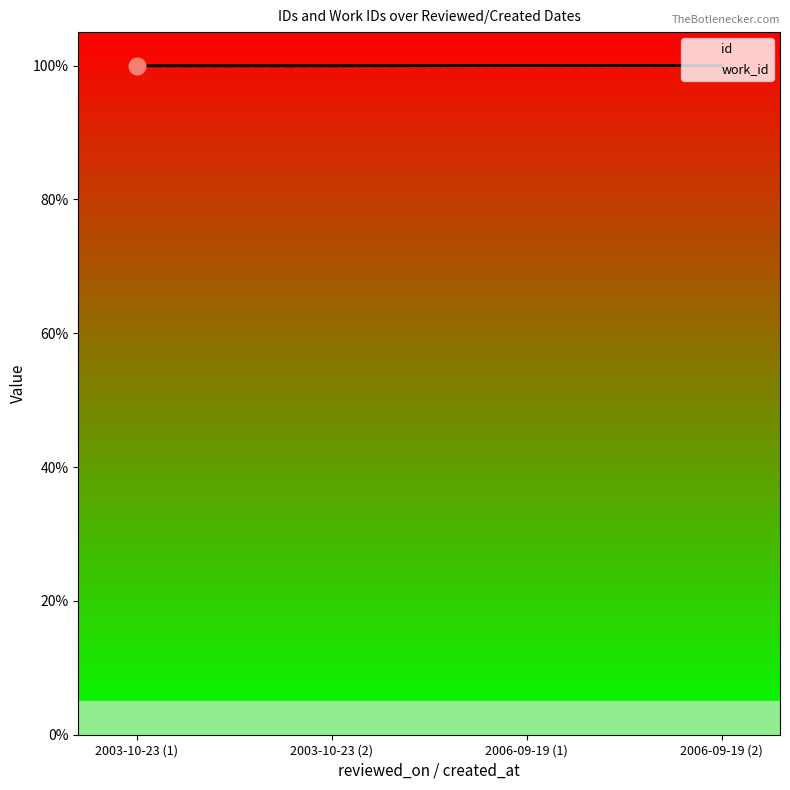

The value of work_id at 2003-10-23 (1) is 100.0. True or false?

True